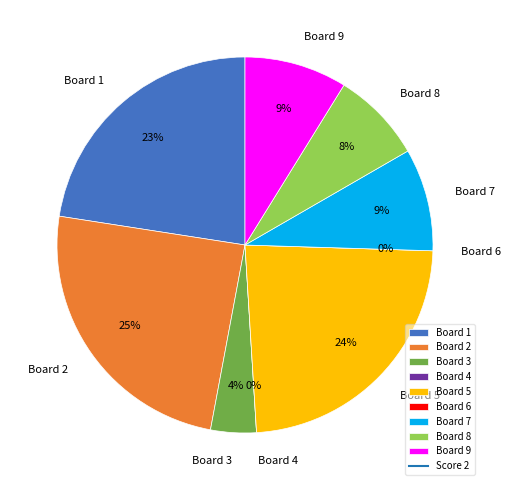

How many segments does this pie chart have?

9